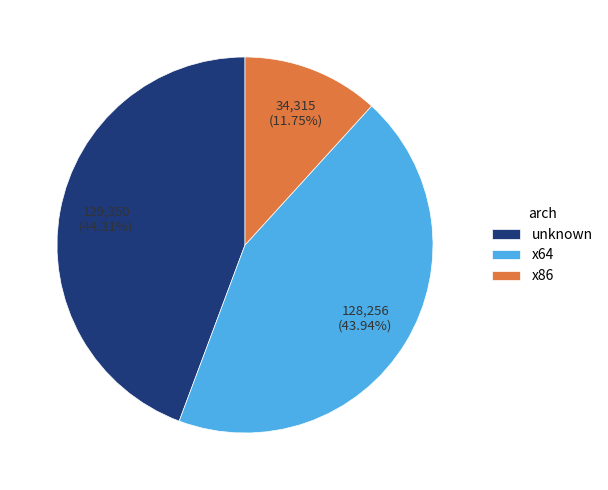

Is the sum of x86 and unknown greater than half?

Yes